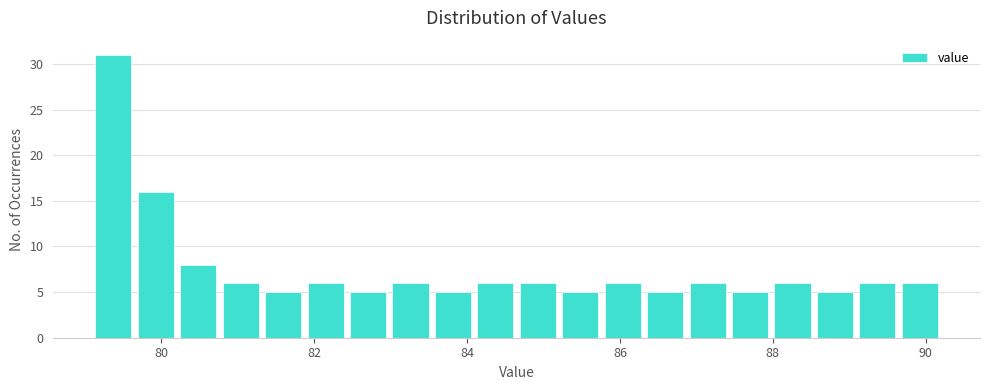

Read against the x-axis, roughly where is the centre of the tallest bar?

79.4